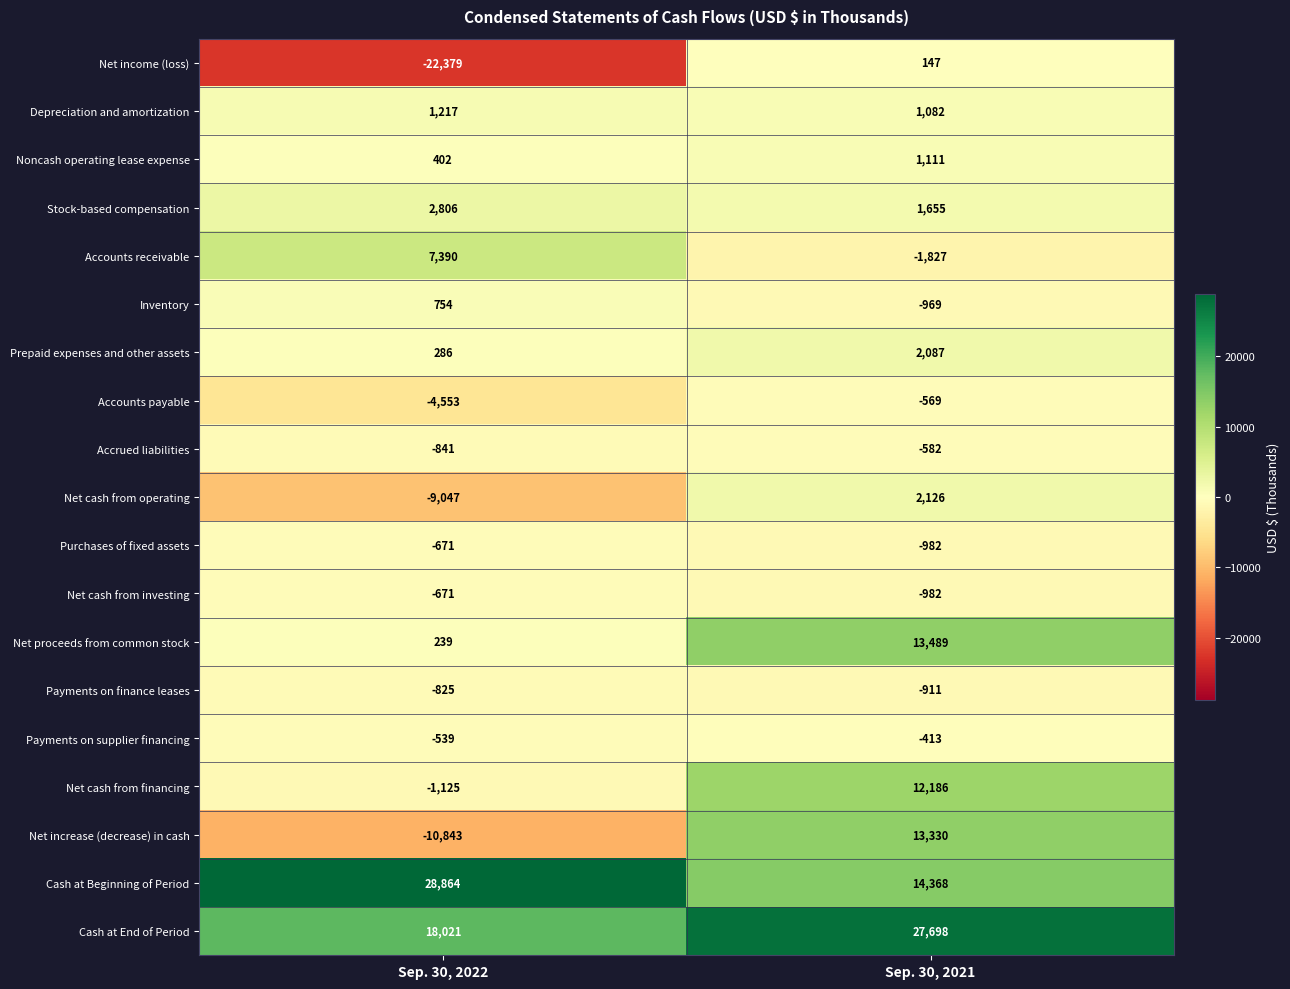

What is the minimum value shown in the chart?

-22379